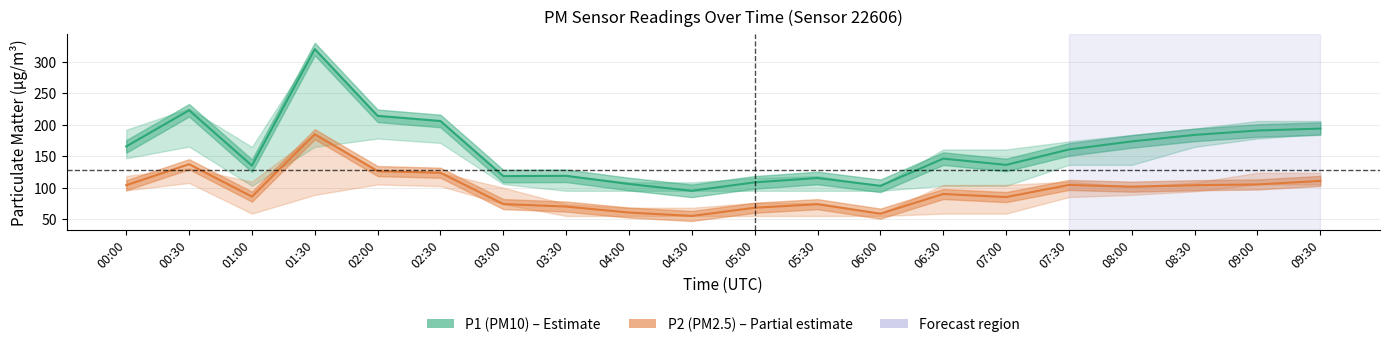

What is the maximum value shown in the chart?

320.2